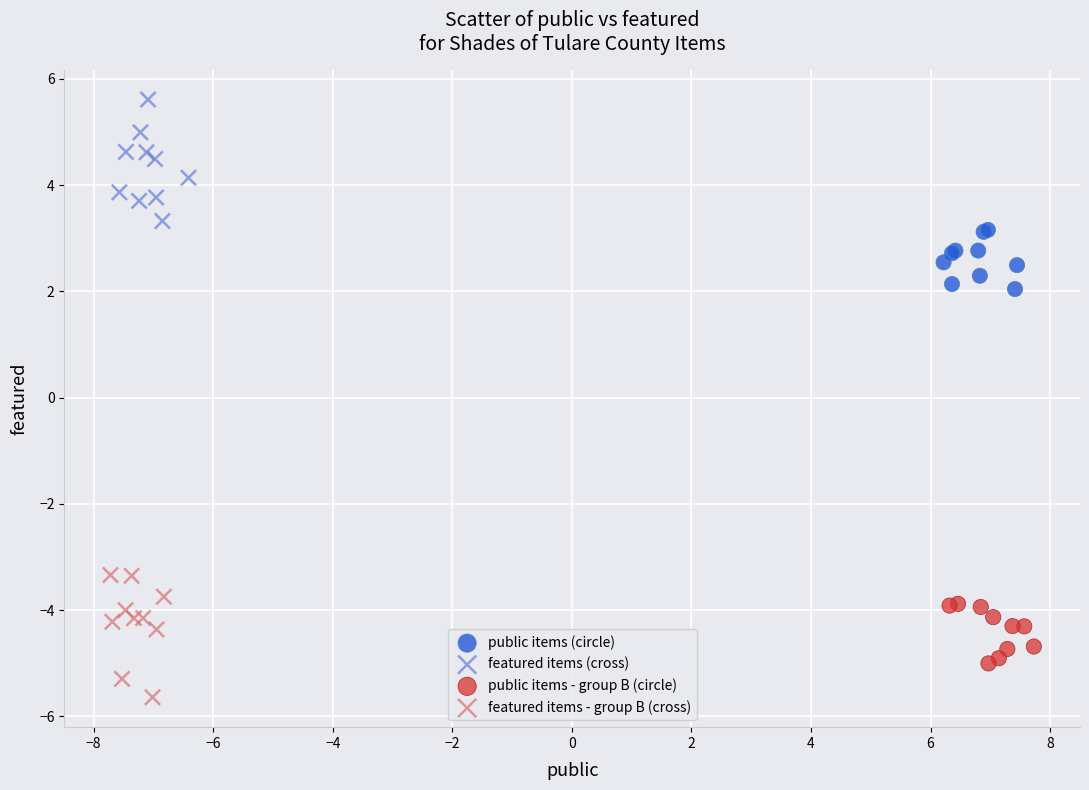

Which series contains the highest Y value?

featured items (cross)